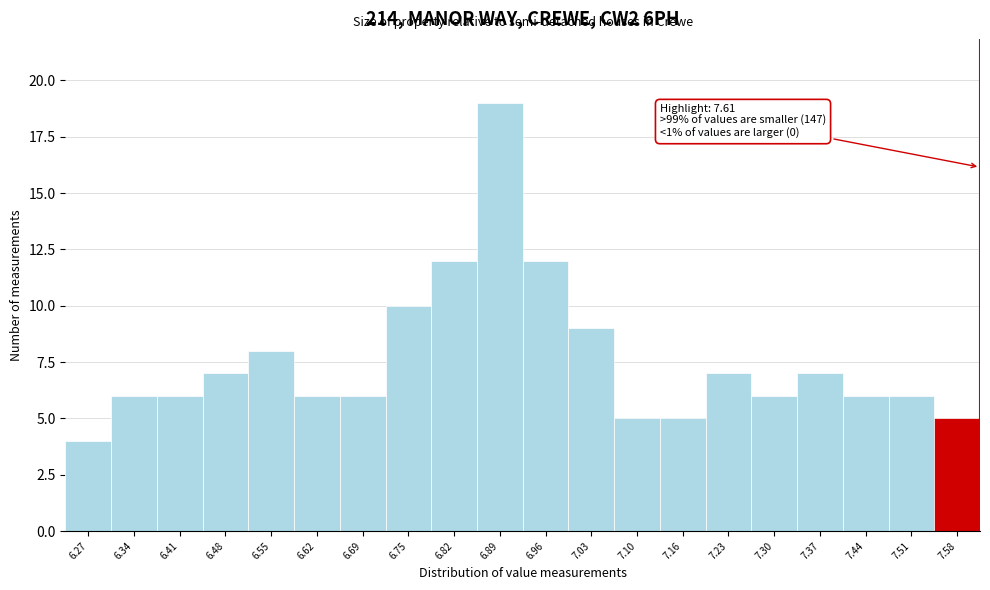

Which range on the x-axis has the tallest bar?

6.86 to 6.93